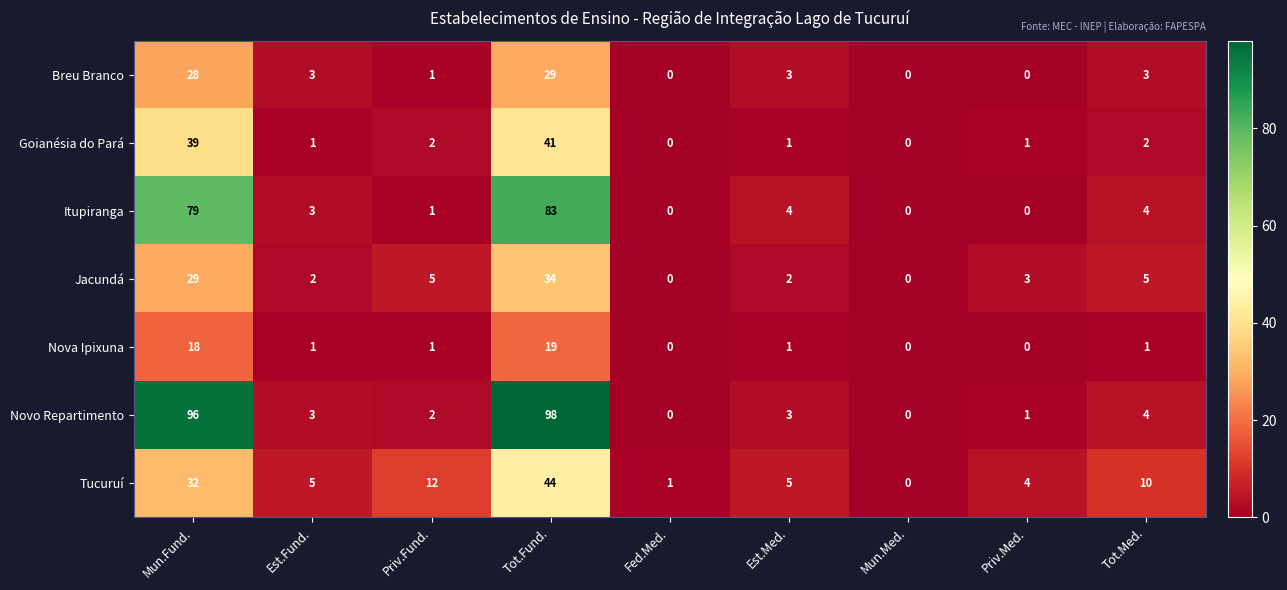

What is the difference between the highest and lowest values at Priv.Fund.?

11